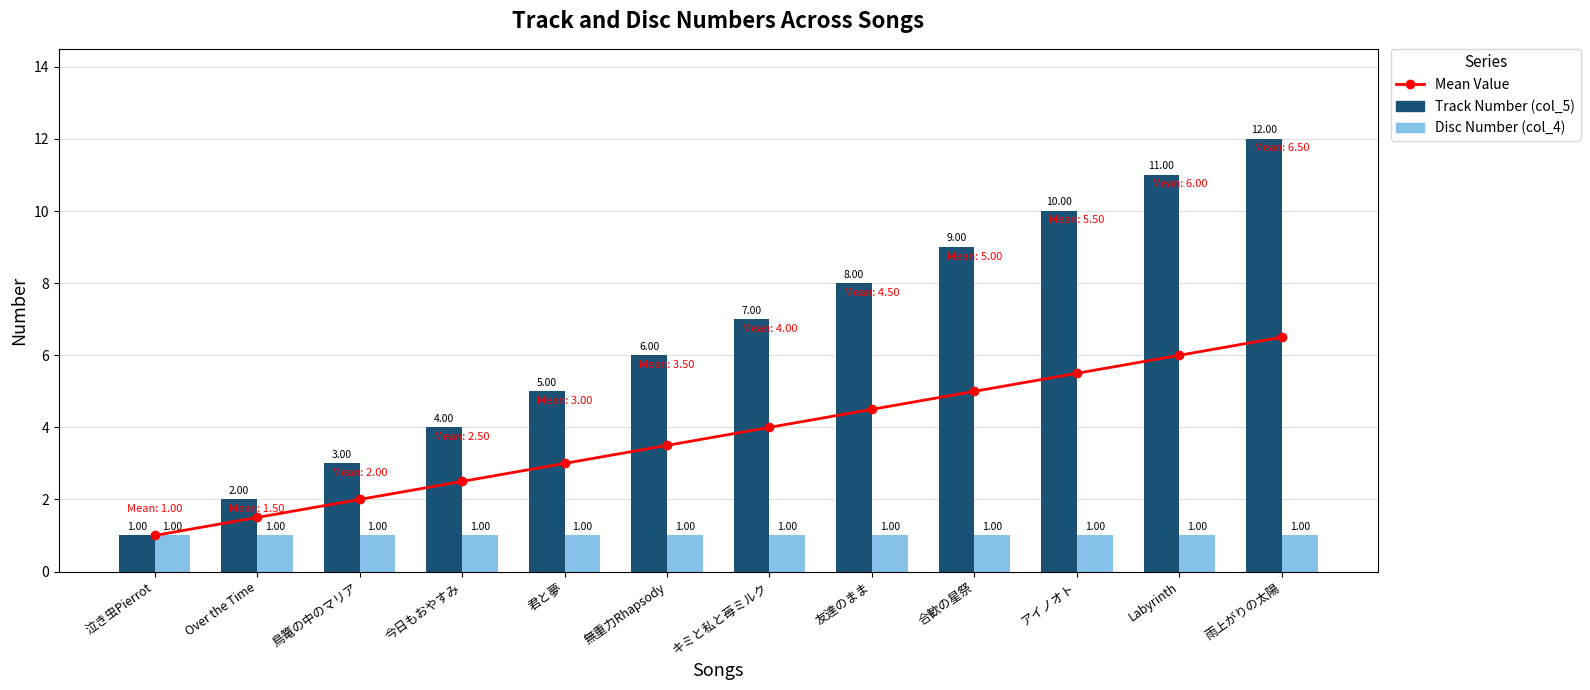

How many series are shown in this chart?

3